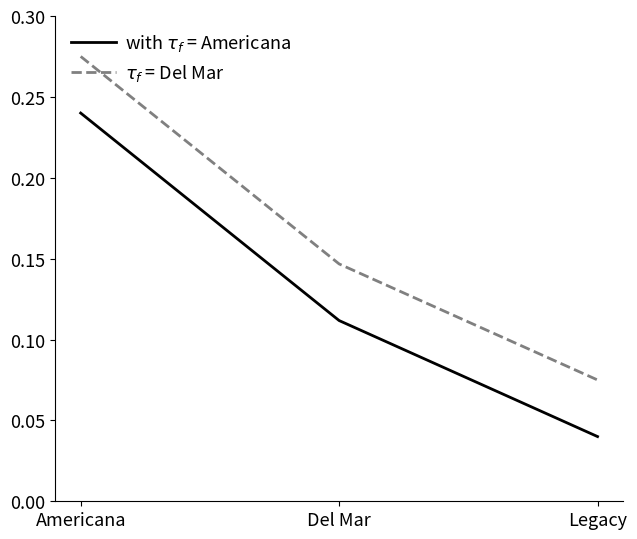

At which category is the sum across all series the highest?

Americana